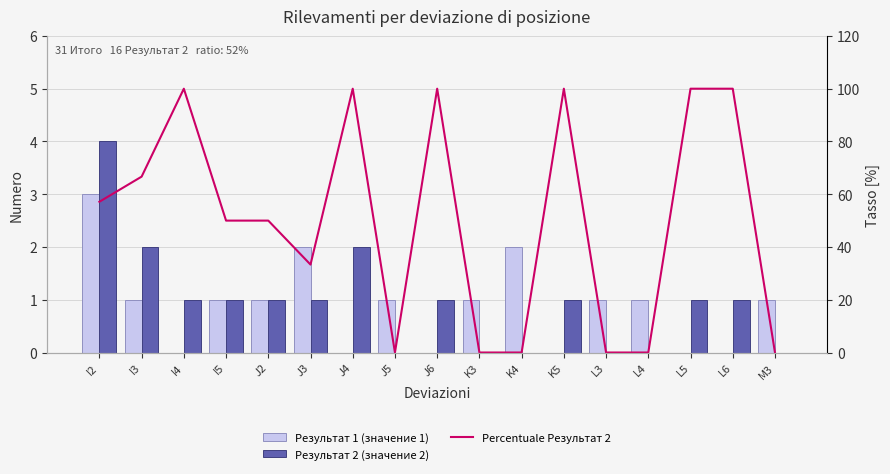

What is the average value of the Результат 1 (значение 1) series?

0.9